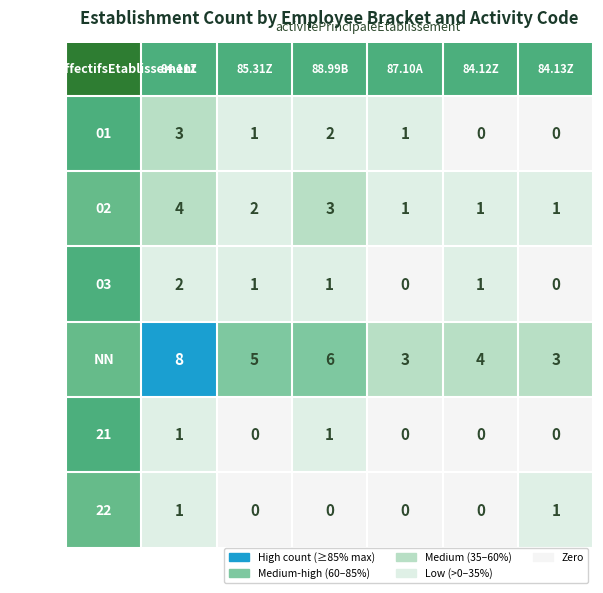

Which series has the largest total across all categories?

NN